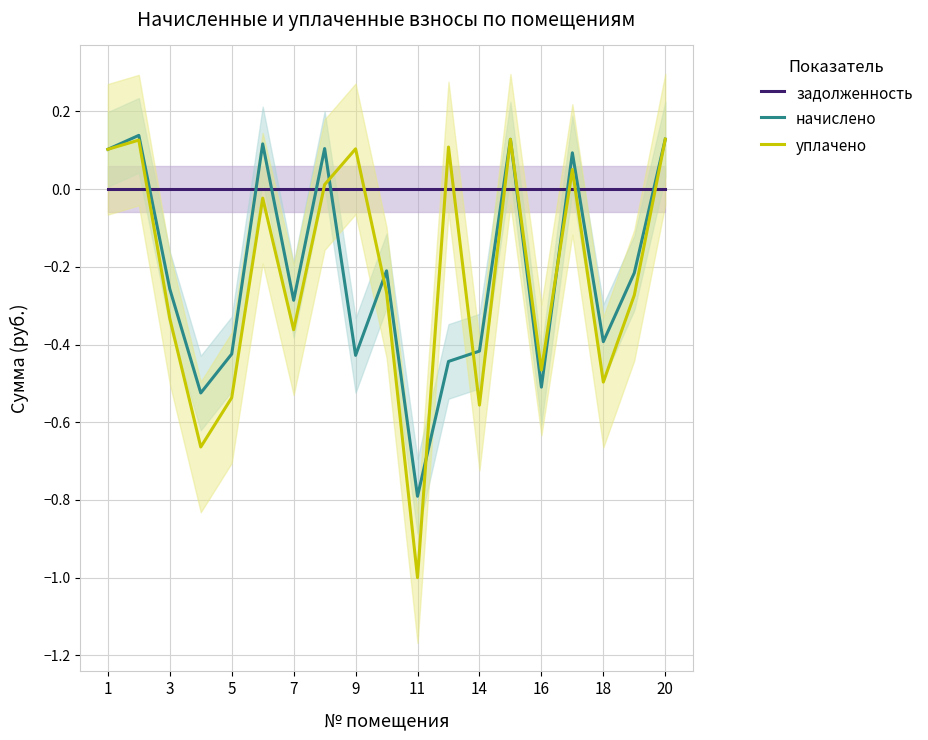

What are all the series names shown in the legend?

задолженность, начислено, уплачено